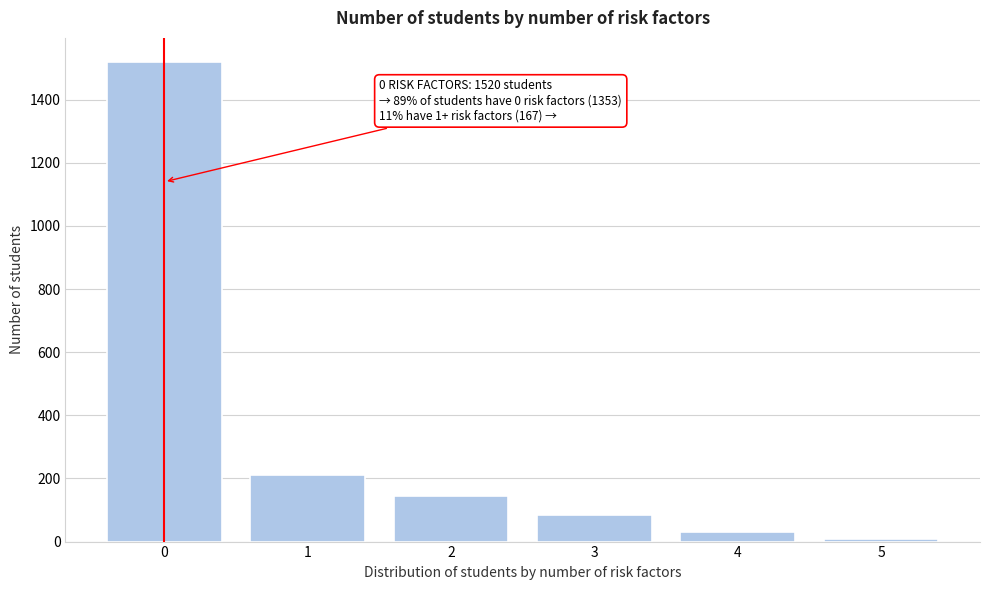

Reading left to right, what are all the values shown in this chart?

1520	210	145	85	30	9